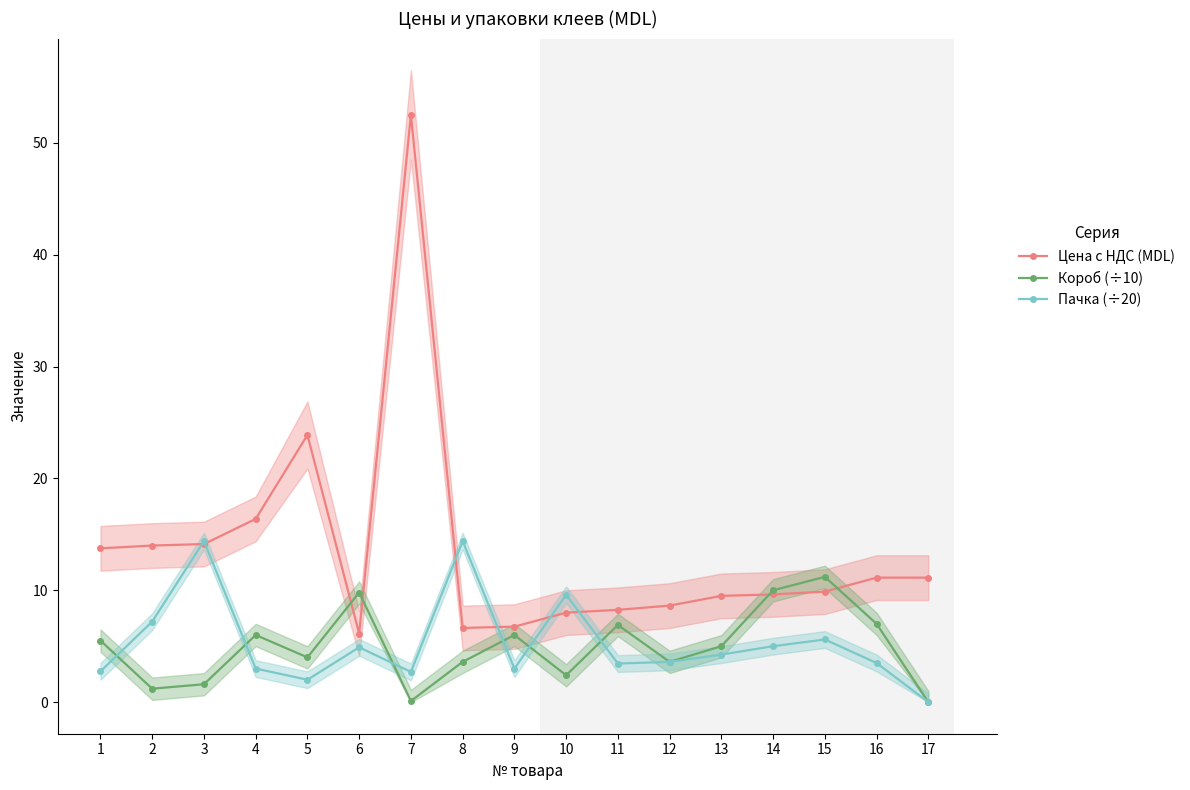

Count the number of data series in this chart.

3